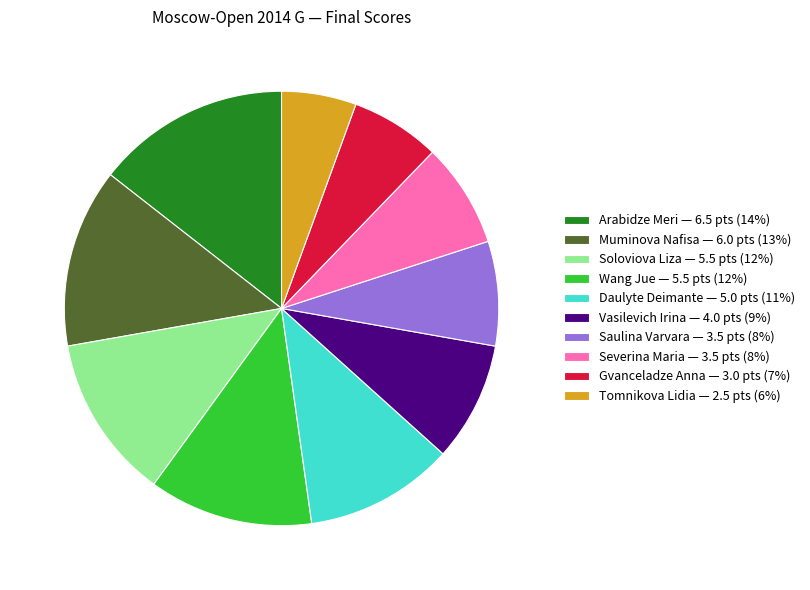

The Soloviova Liza slice represents 12% of the pie. True or false?

True